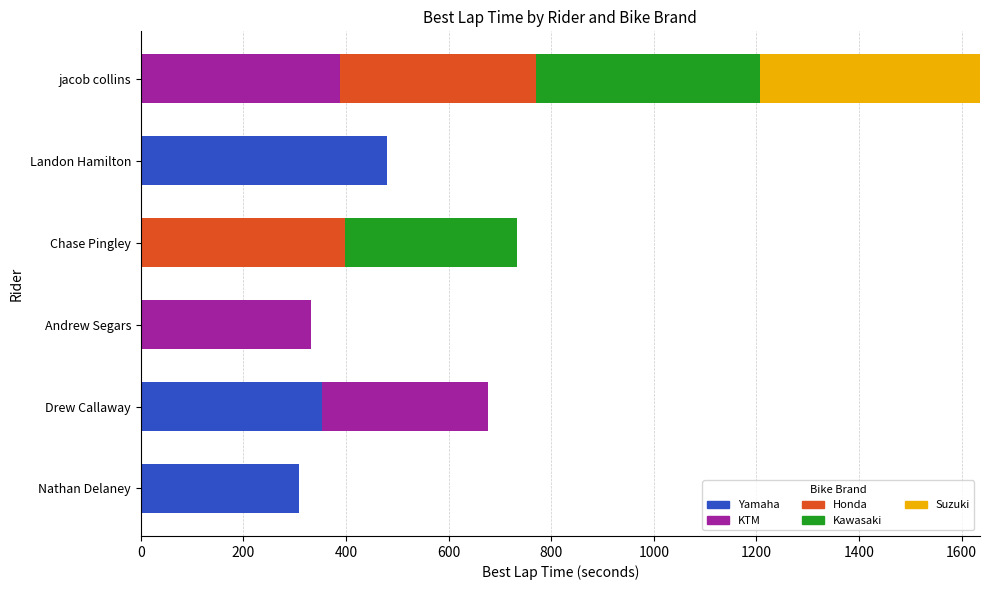

What is the total value across all series at Landon Hamilton?

480.7